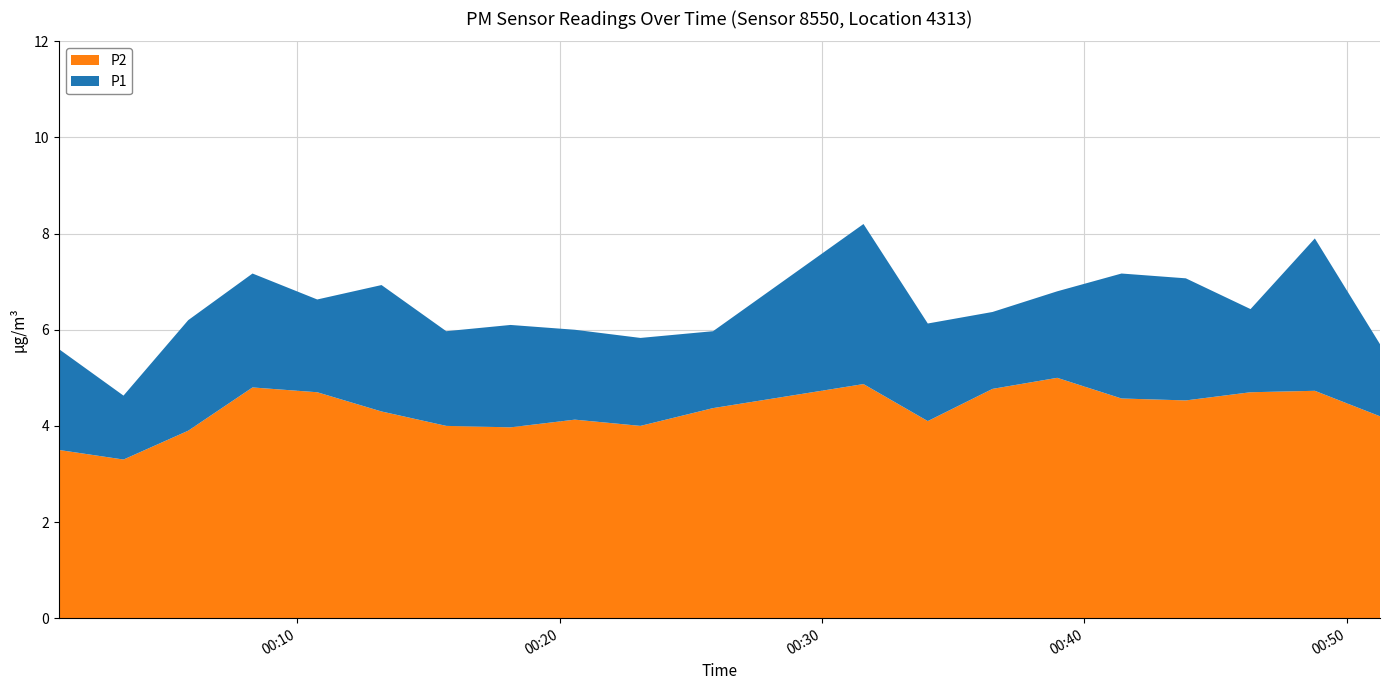

Reading right to left, transcribe all the data shown in this chart.

P1: 5.7	7.9	6.4	7.1	7.2	6.8	6.4	6.1	8.2	6.0	5.8	6.0	6.1	6.0	6.9	6.6	7.2	6.2	4.6	5.6
P2: 4.2	4.7	4.7	4.5	4.6	5.0	4.8	4.1	4.9	4.4	4.0	4.1	4.0	4.0	4.3	4.7	4.8	3.9	3.3	3.5